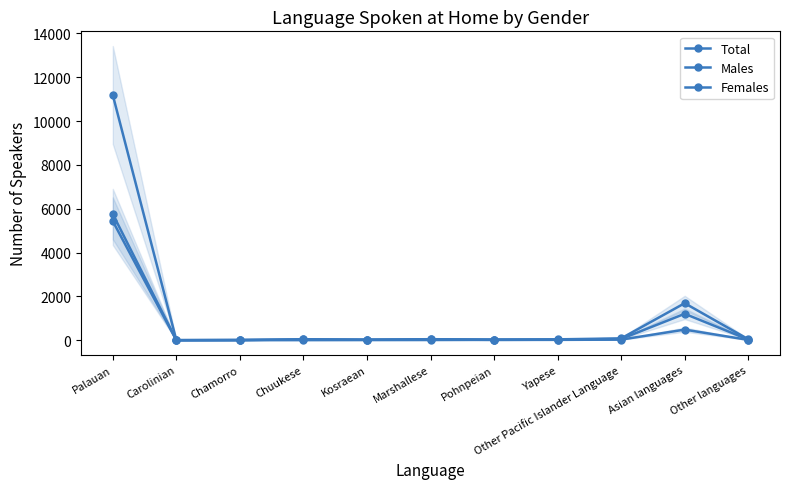

Reading left to right, what are all the values shown in this chart?

Total: Palauan=11186	Carolinian=1	Chamorro=9	Chuukese=42	Kosraean=28	Marshallese=45	Pohnpeian=31	Yapese=39	Other Pacific Islander Language=82	Asian languages=1688	Other languages=44
Males: Palauan=5755	Carolinian=1	Chamorro=6	Chuukese=37	Kosraean=20	Marshallese=35	Pohnpeian=15	Yapese=23	Other Pacific Islander Language=56	Asian languages=1205	Other languages=30
Females: Palauan=5431	Carolinian=0	Chamorro=3	Chuukese=5	Kosraean=8	Marshallese=10	Pohnpeian=16	Yapese=16	Other Pacific Islander Language=26	Asian languages=483	Other languages=14